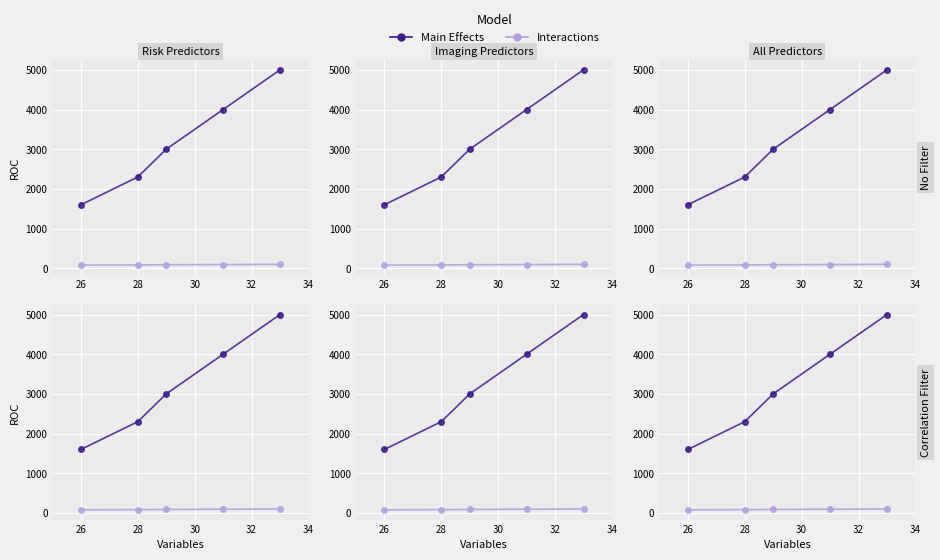

What is the greatest value displayed?

5000